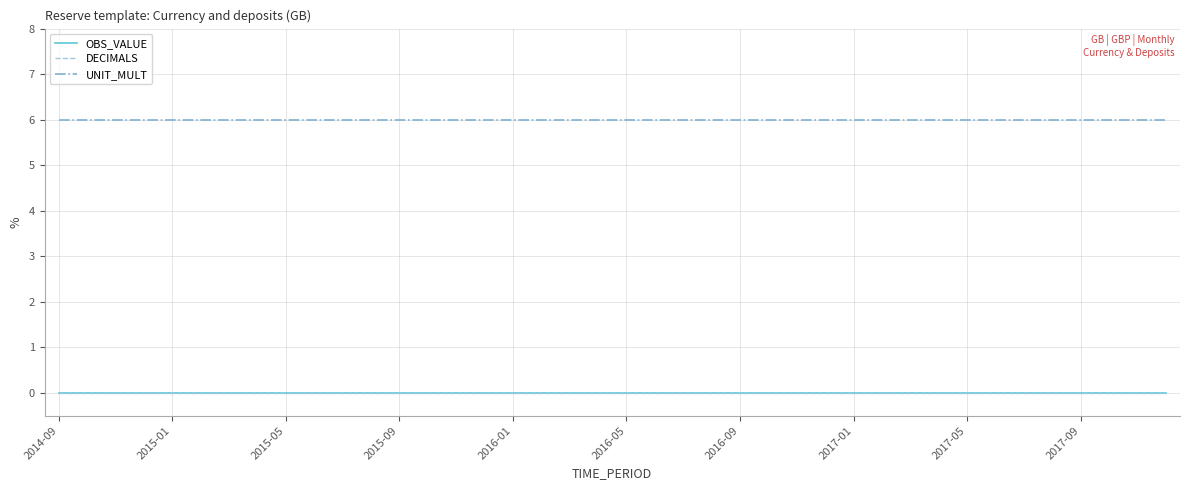

Does the chart have visible grid lines?

Yes